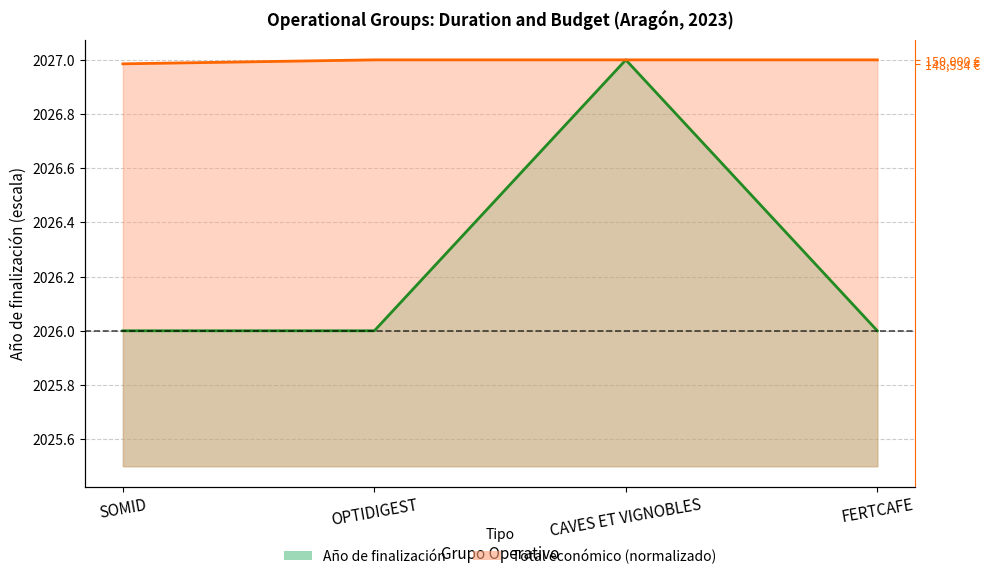

Which series has the largest total across all categories?

Total económico